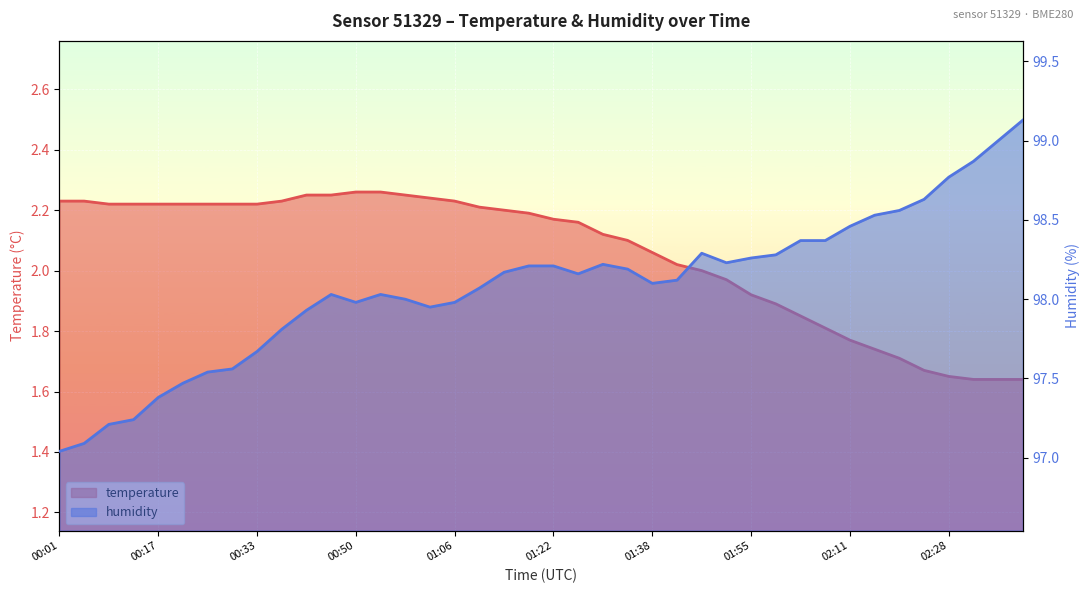

What is the label of the 22nd point from the right?

01:14